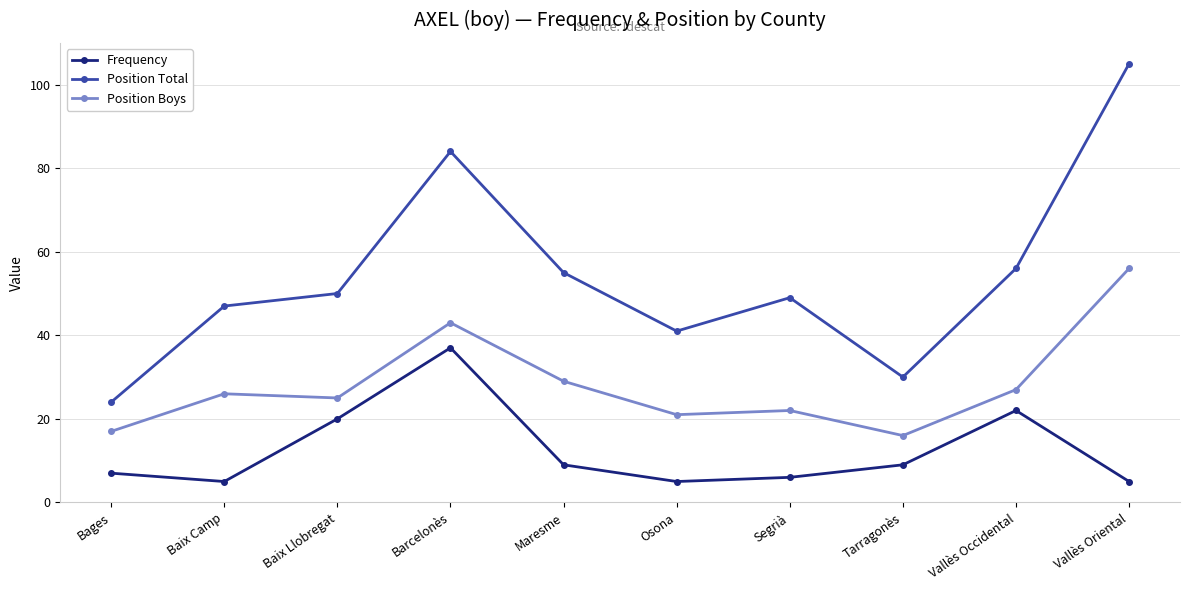

True or false: Frequency and Position Boys cross at least once.

False